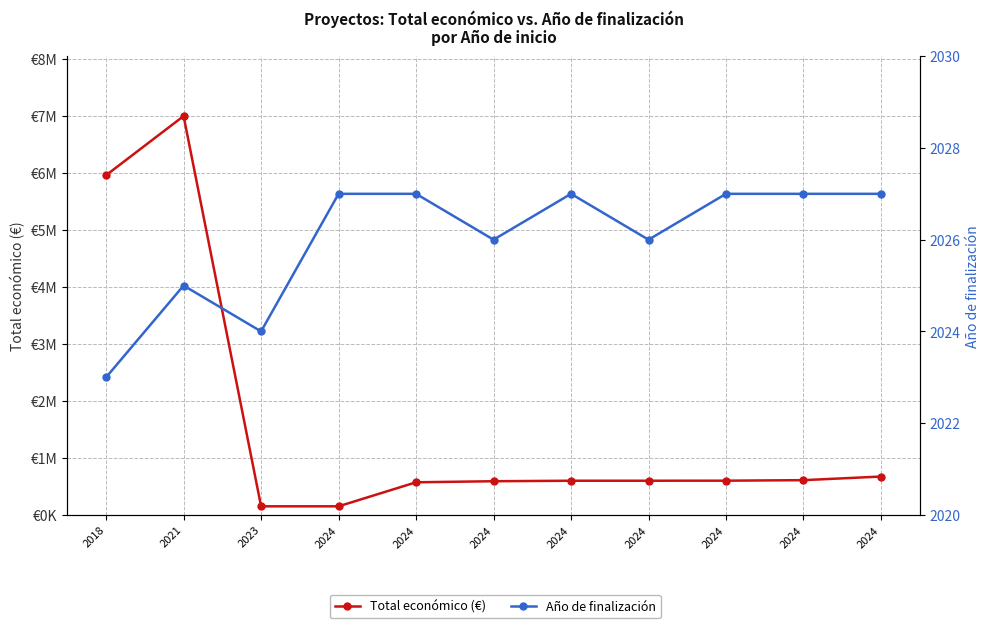

Which series has the largest range (max minus min)?

Total económico (€)